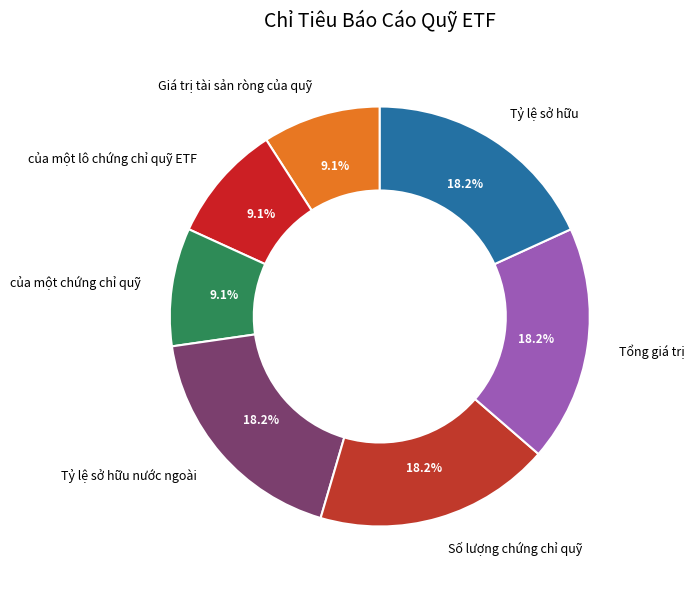

Does any single category account for the majority?

No